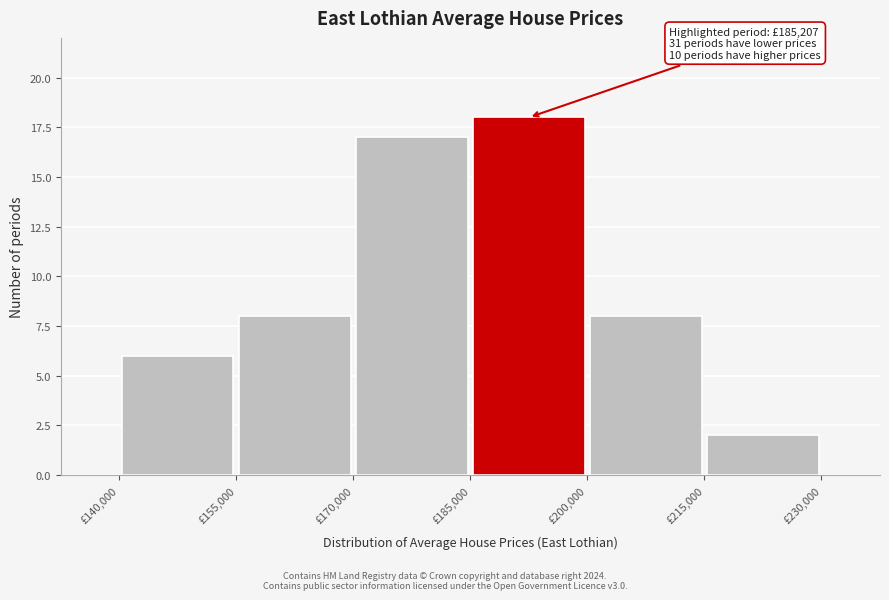

Over which range of the x-axis is the bar tallest?

185000 to 200000